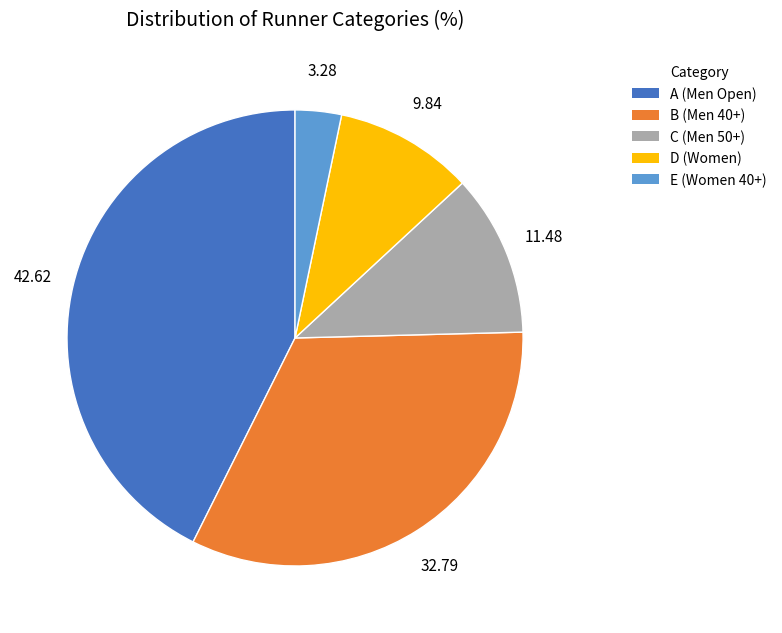

Which has a higher value, D or B?

B